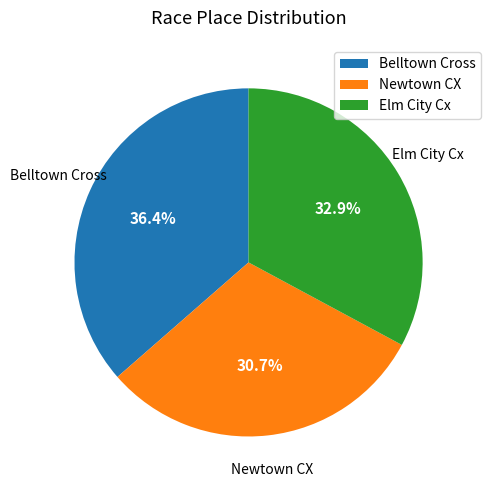

To the nearest percent, what percentage of the pie is Newtown CX?

31%